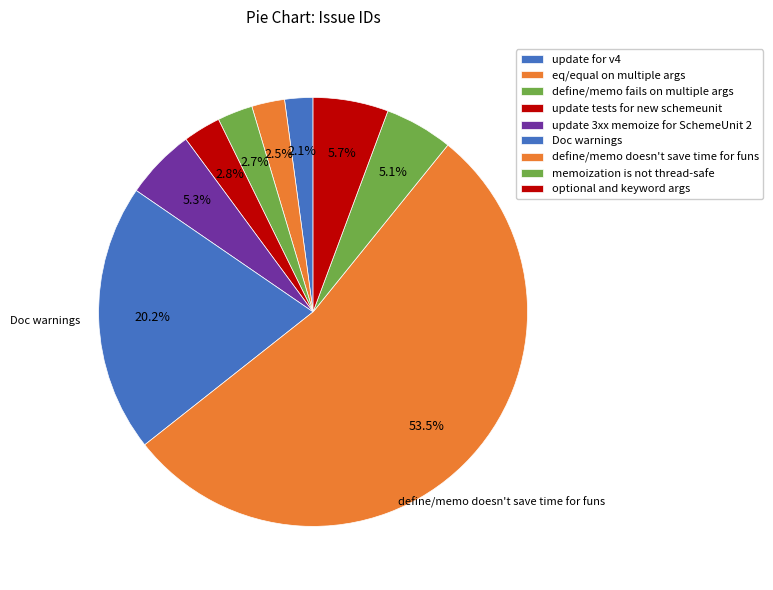

How many segments does this pie chart have?

9